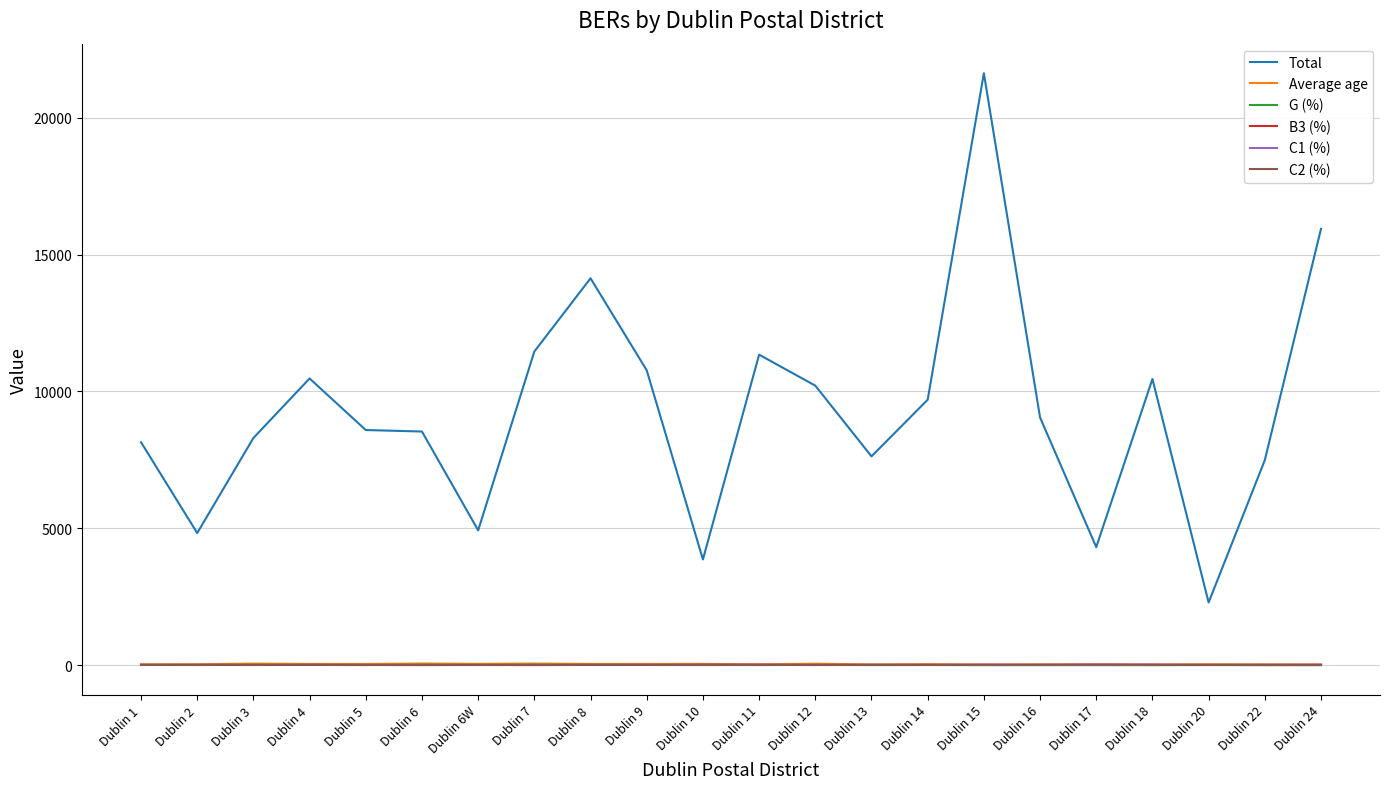

True or false: B3 (%) and Average age cross at least once.

False